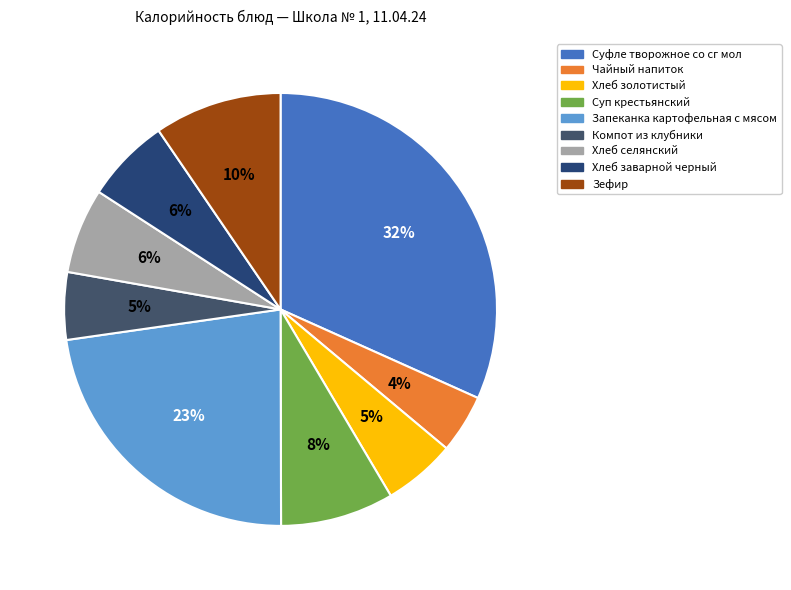

To the nearest percent, what portion does Запеканка картофельная с мясом represent?

23%